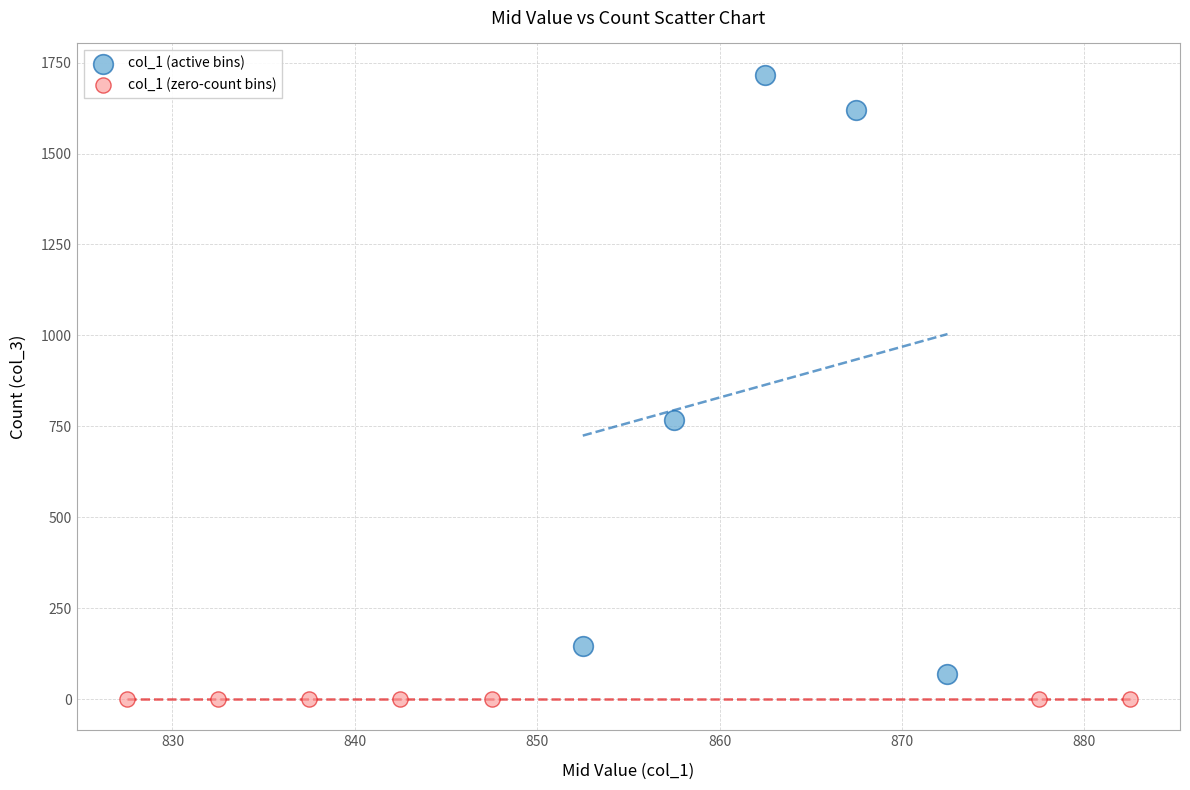

Which series contains the highest Y value?

col_1 (active bins)